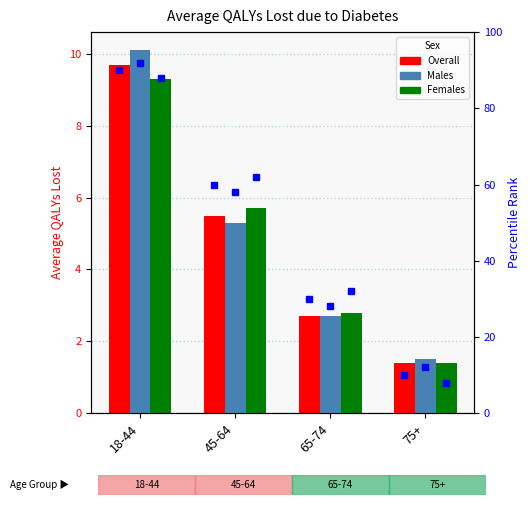

At which category is the sum across all series the highest?

18-44